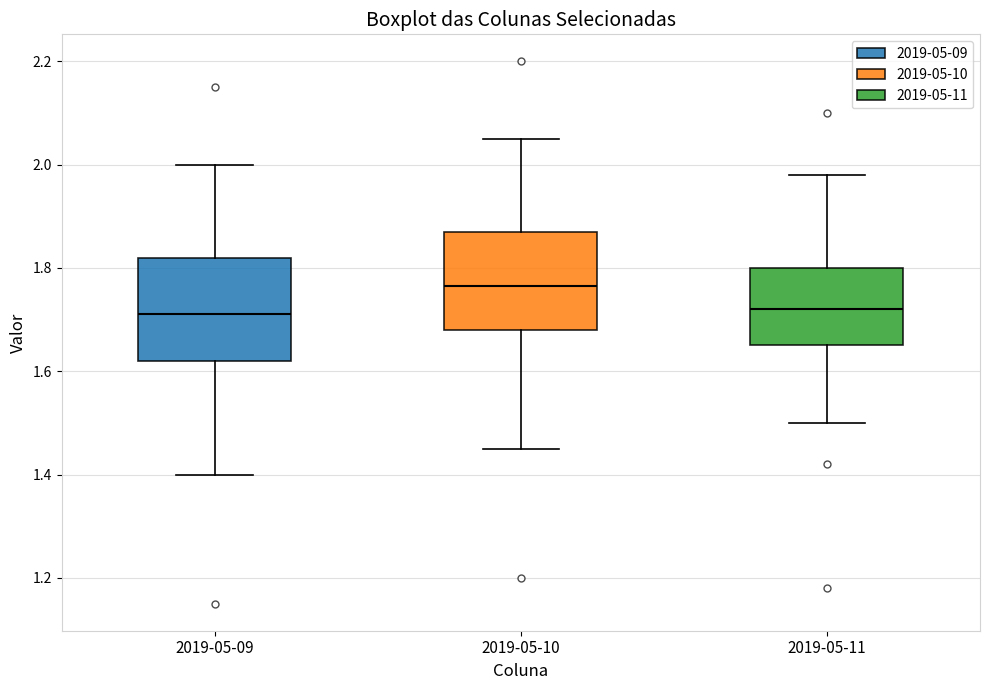

Reading left to right, read every box against the y-axis: the position of its median line, the range the box covers, and the ends of its whiskers. The values are not printed on the chart, so give them approximately, as read against the axis.

2019-05-09: median 1.72, box 1.62 to 1.82, whiskers 1.40 to 2.00
2019-05-10: median 1.76, box 1.68 to 1.88, whiskers 1.46 to 2.06
2019-05-11: median 1.72, box 1.66 to 1.80, whiskers 1.50 to 1.98